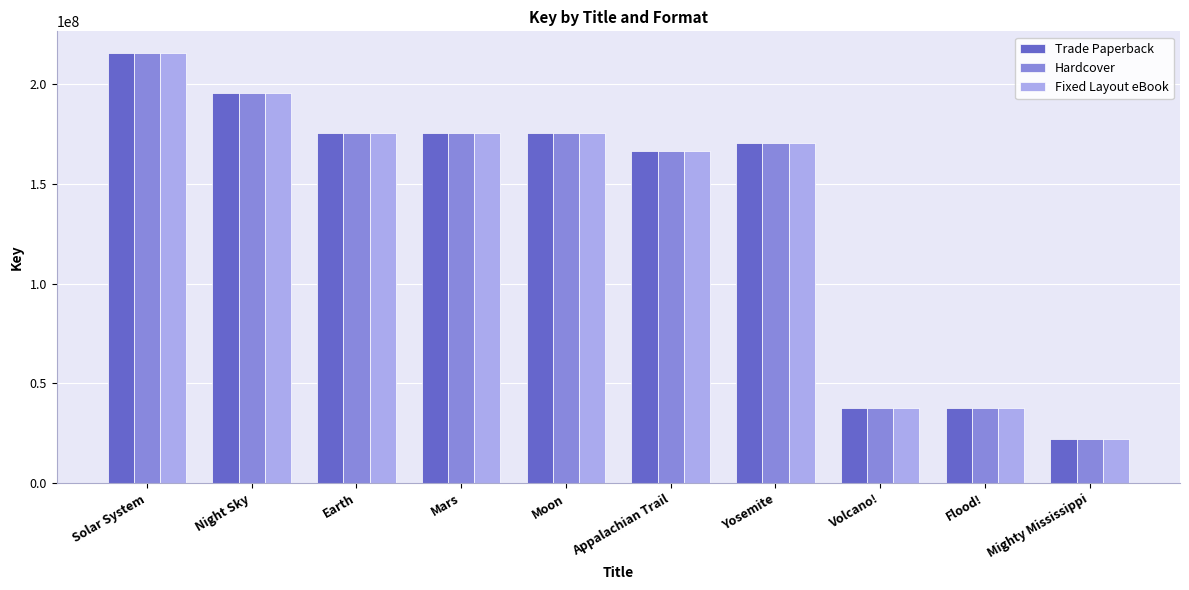

What is the value of the Fixed Layout eBook bar at the 3rd from the left?

175535018